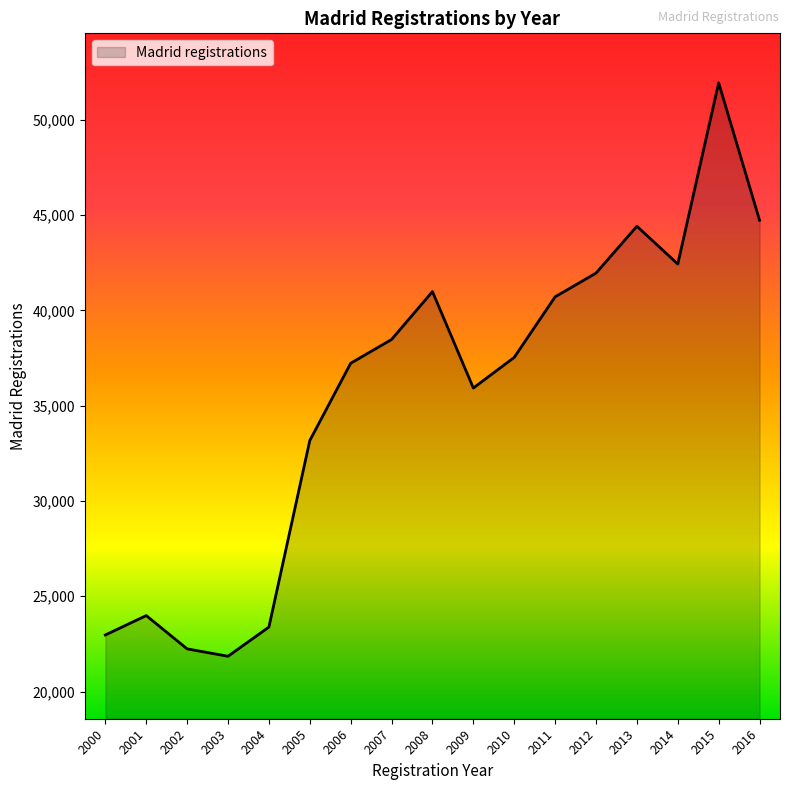

What is the difference between the values at 2008 and 2003?

19134